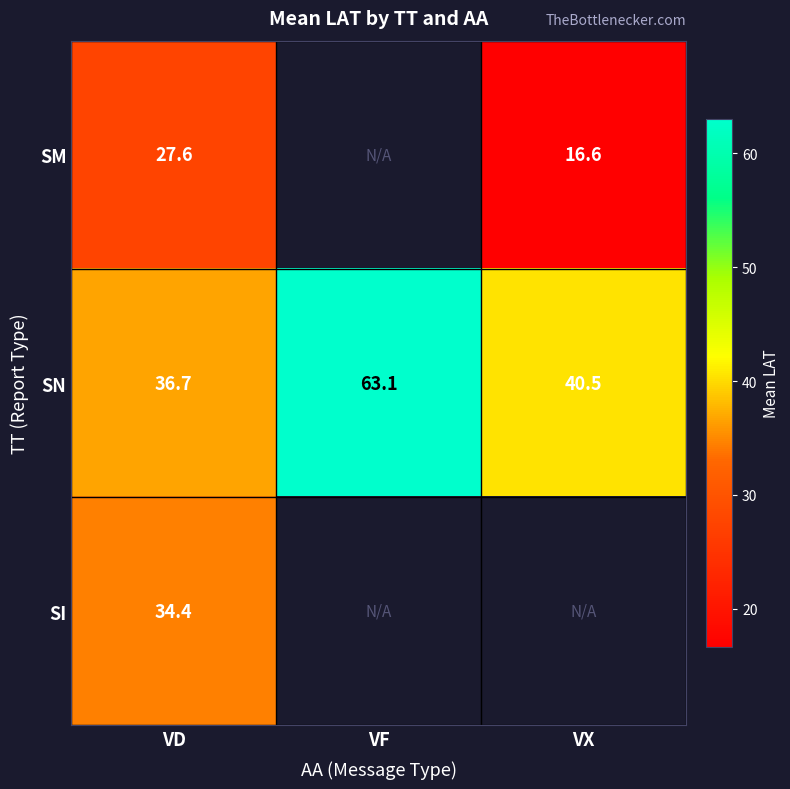

What is the difference between the maximum and second lowest values in the SN series?

22.6